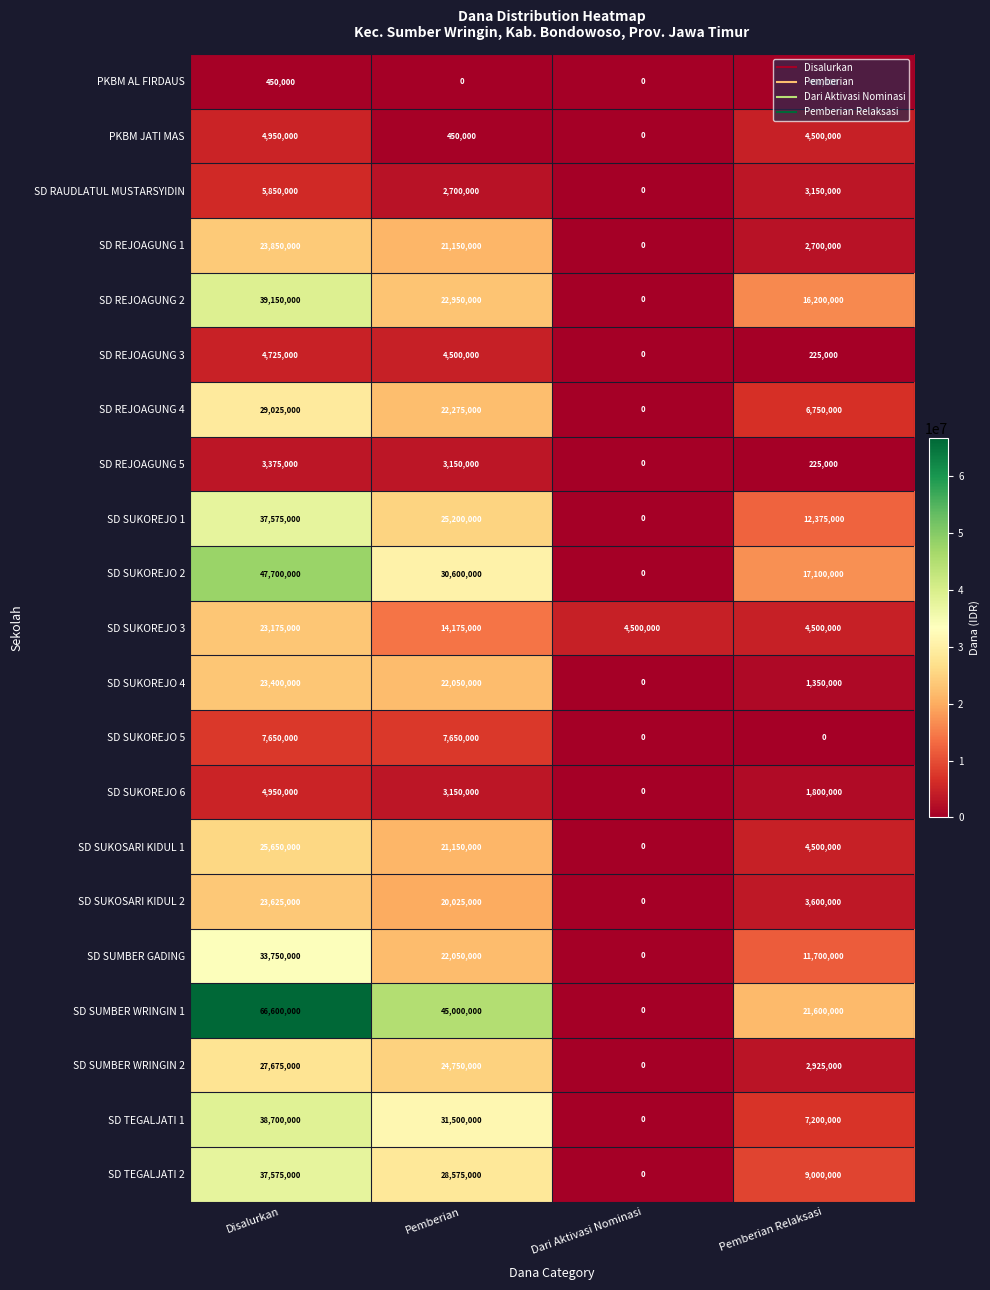

How many distinct data groups are displayed?

21